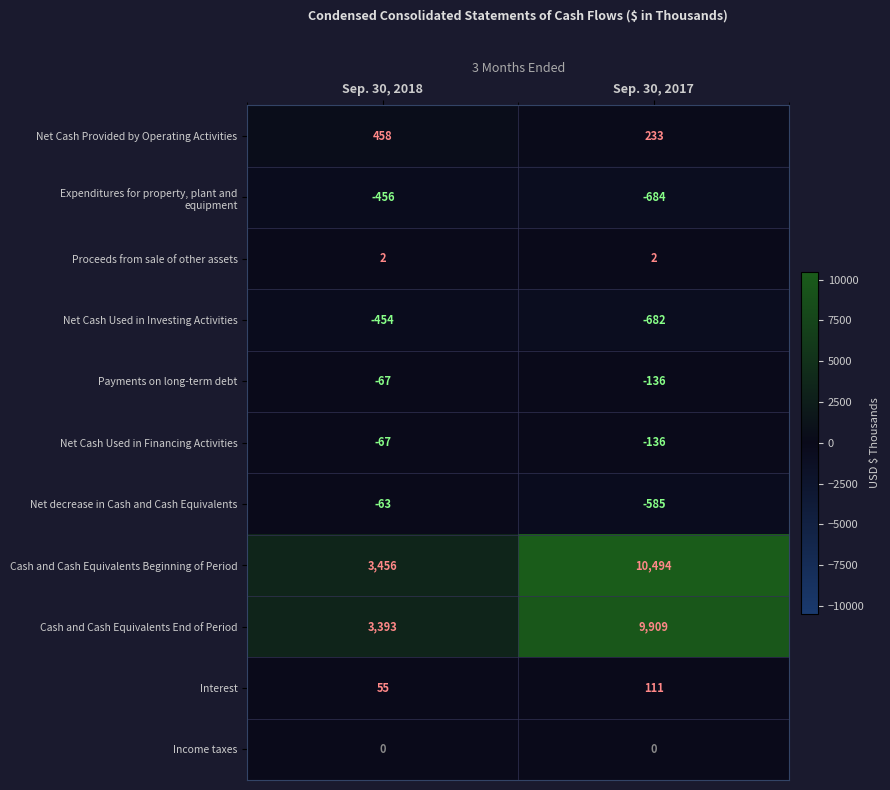

What value does the Net Cash Used in Investing Activities series have at Sep. 30, 2017?

-682